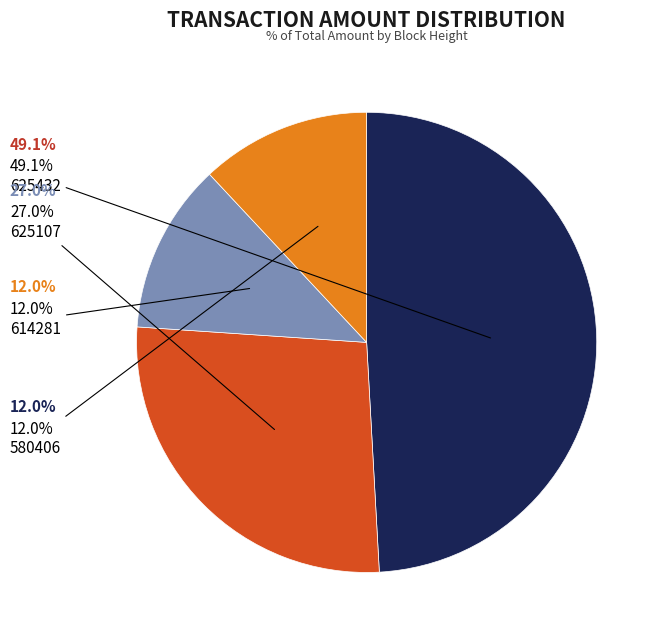

To the nearest percent, what is the average slice percentage?

25%